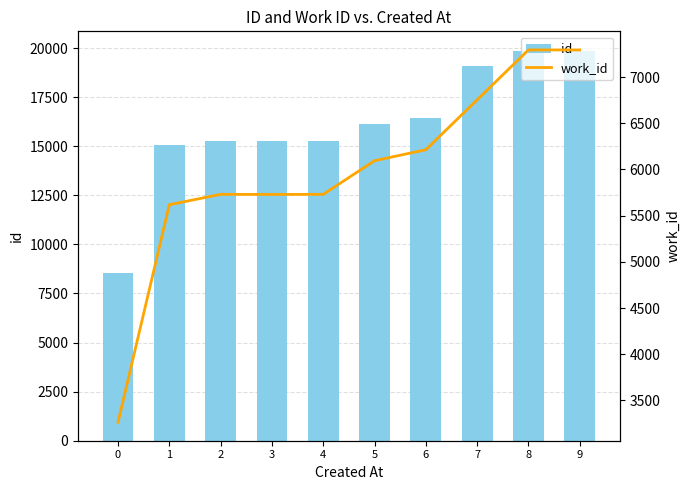

Which category has the highest value across all series?

9